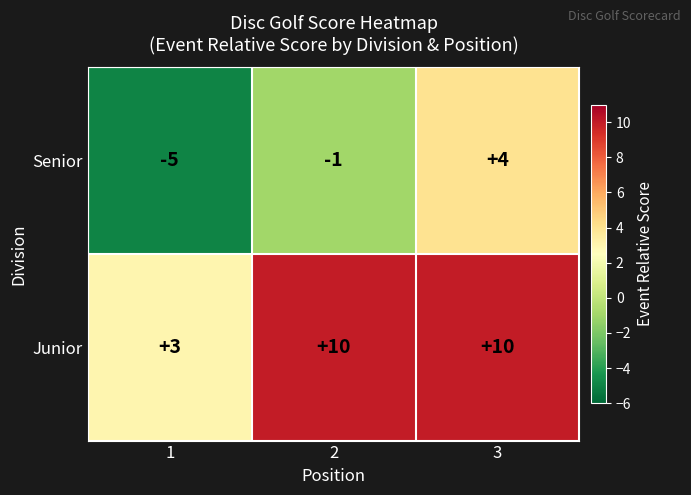

Rank the series at 2 from highest to lowest value.

Junior, Senior